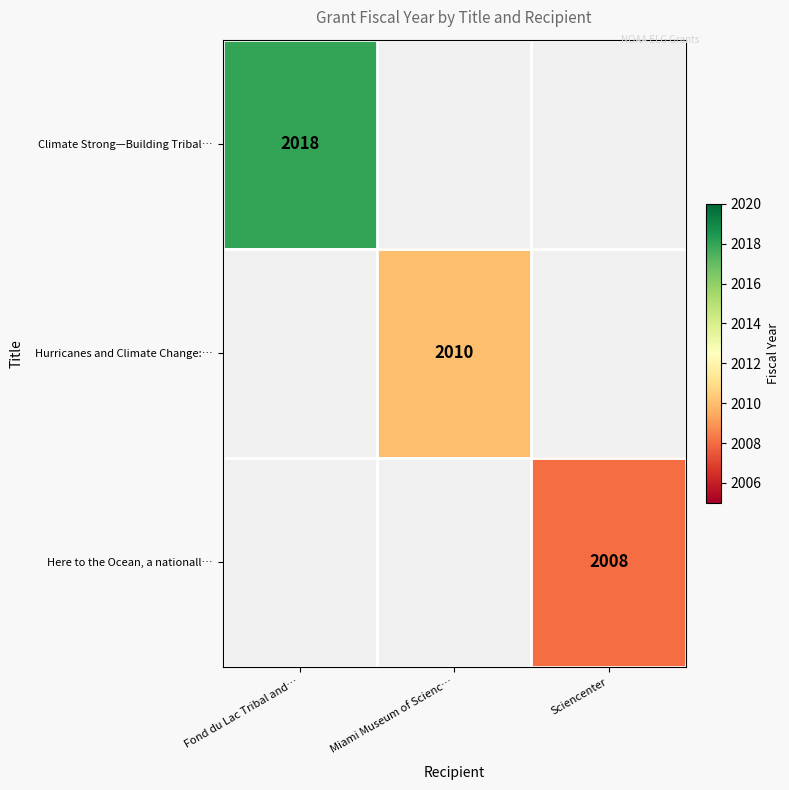

Which label corresponds to the largest value in the chart?

Fond du Lac Tribal and…